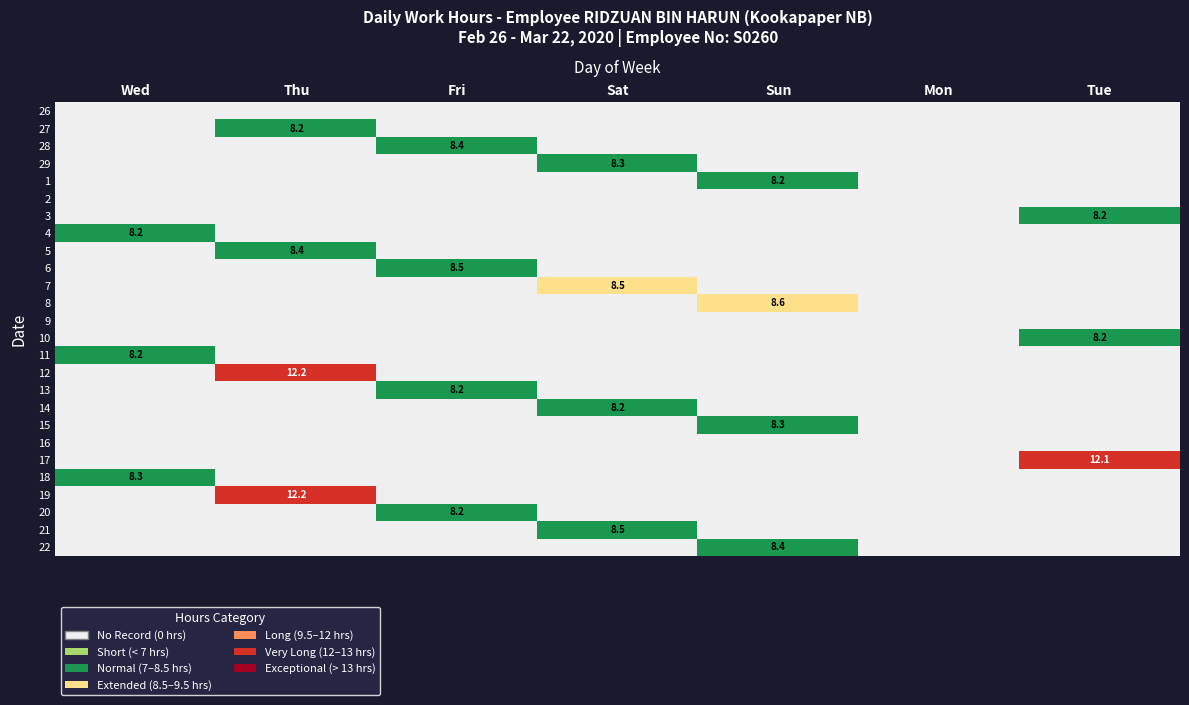

True or false: 27 has a value of 13.0 at Thu.

False